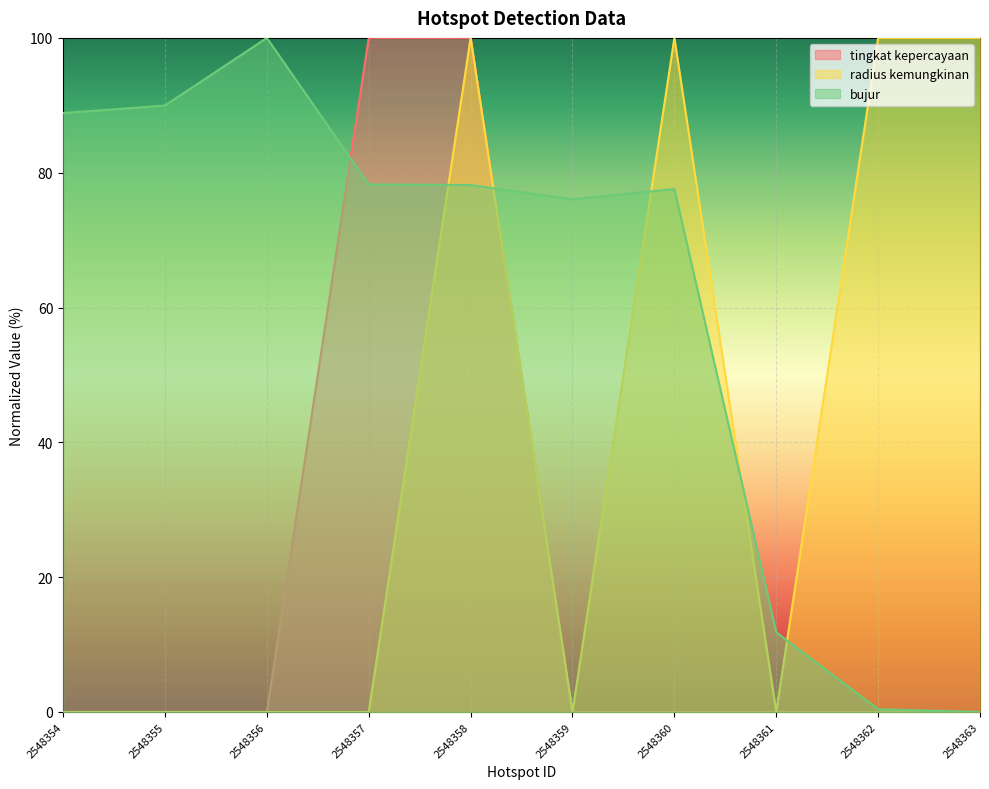

Reading left to right, what are all the values shown in this chart?

tingkat kepercayaan: 2548354=0.0	2548355=0.0	2548356=0.0	2548357=100.0	2548358=100.0	2548359=0.0	2548360=0.0	2548361=0.0	2548362=0.0	2548363=0.0
radius kemungkinan: 2548354=0.0	2548355=0.0	2548356=0.0	2548357=0.0	2548358=100.0	2548359=0.0	2548360=100.0	2548361=0.0	2548362=100.0	2548363=100.0
bujur: 2548354=88.8	2548355=90.0	2548356=100.0	2548357=78.3	2548358=78.2	2548359=76.1	2548360=77.6	2548361=11.8	2548362=0.4	2548363=0.0